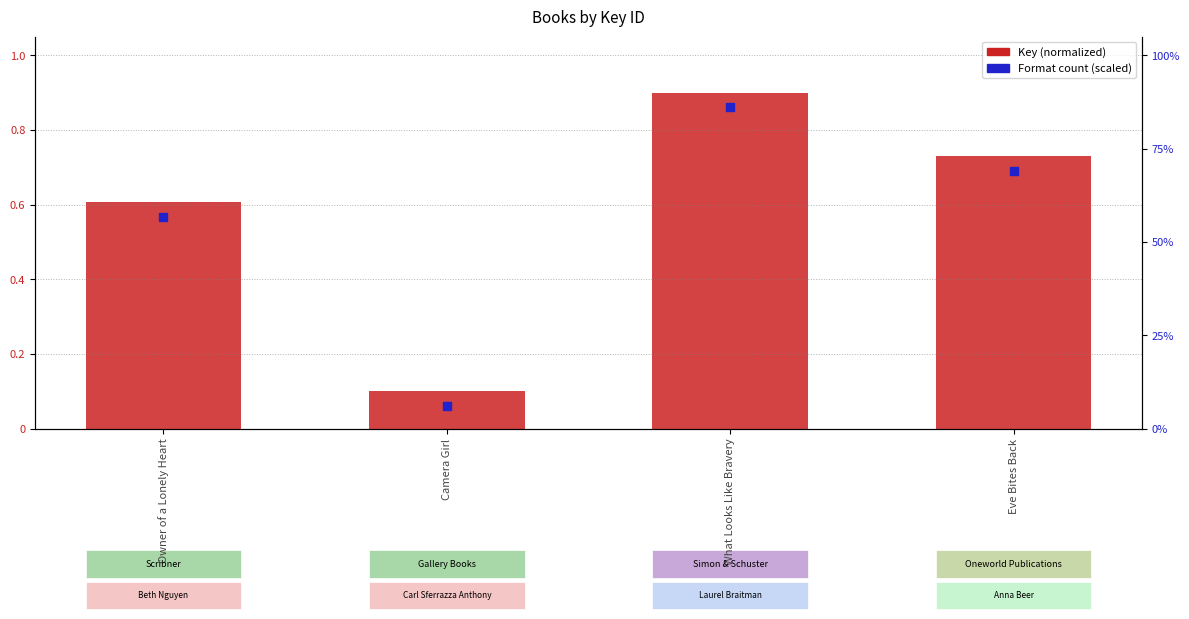

Which series has the widest spread of Y values?

Key (normalized)